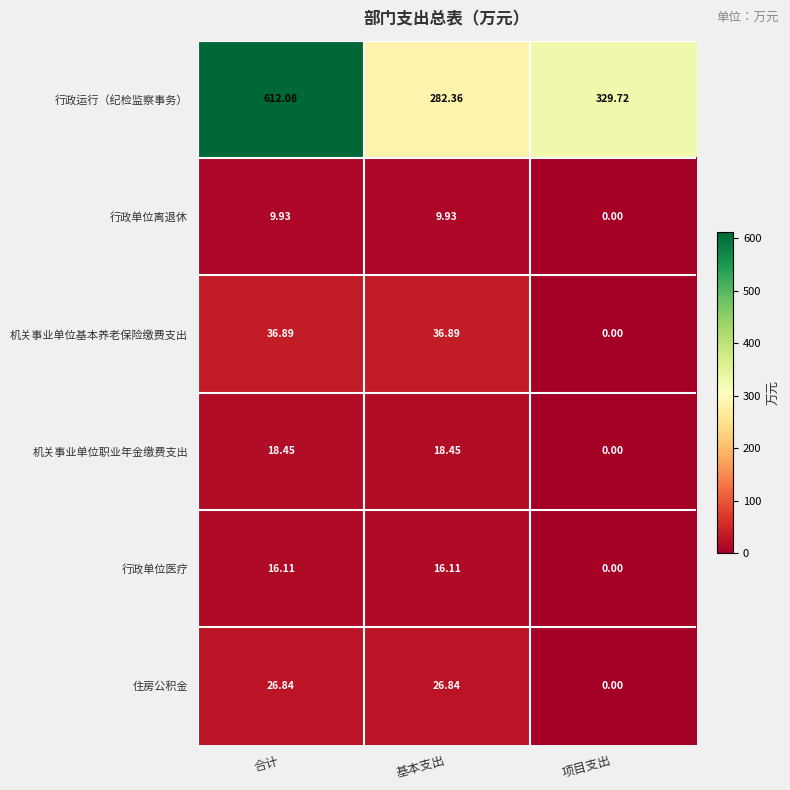

Rank the series by their maximum value, from lowest to highest.

行政单位离退休, 行政单位医疗, 机关事业单位职业年金缴费支出, 住房公积金, 机关事业单位基本养老保险缴费支出, 行政运行（纪检监察事务）